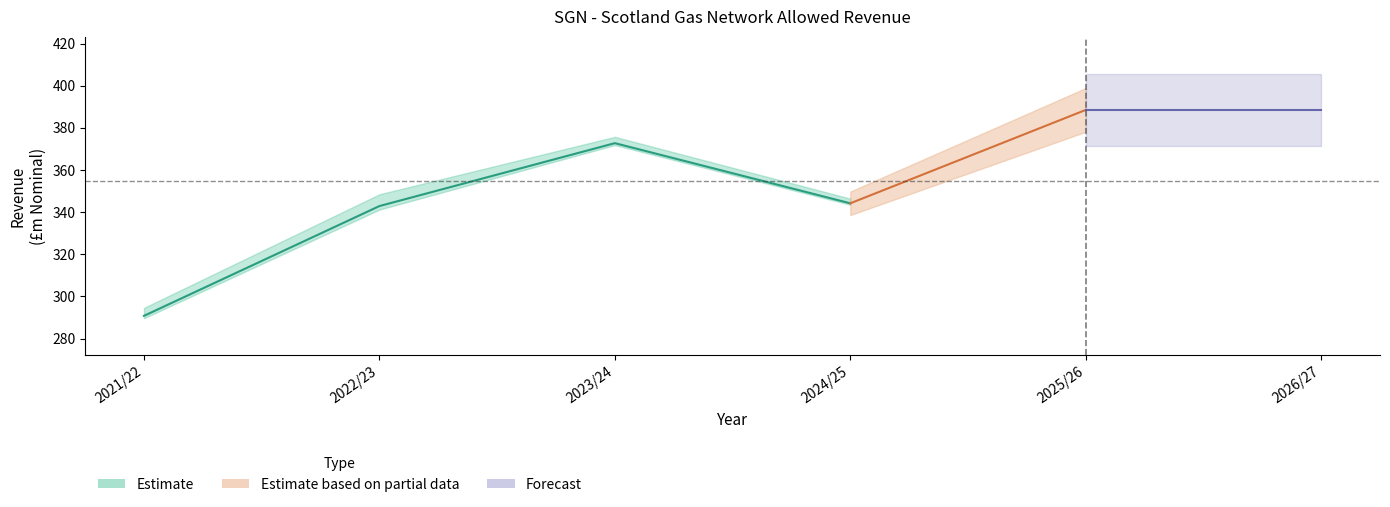

Between 2026/27 and 2024/25, which is larger?

2026/27